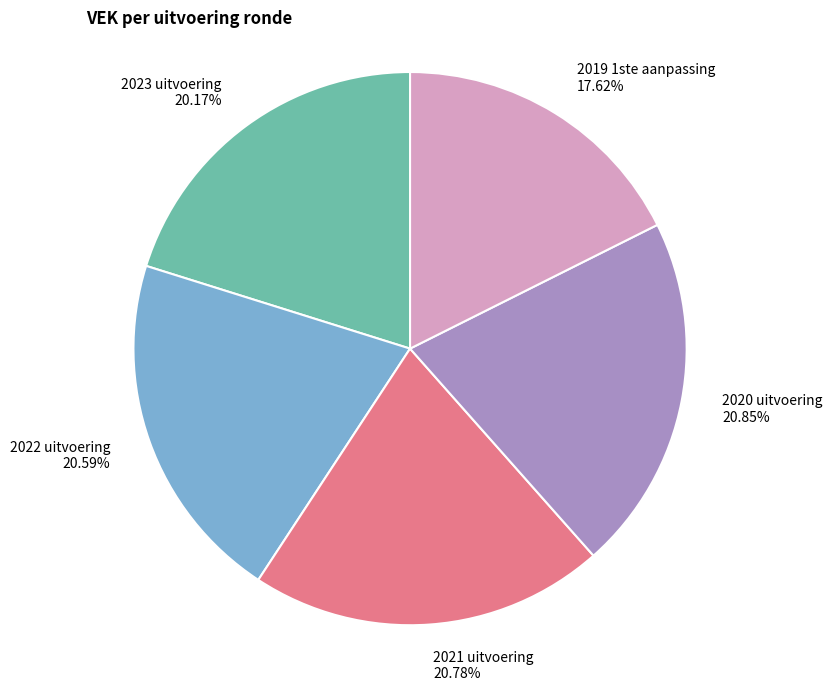

How many slices are in this pie chart?

5